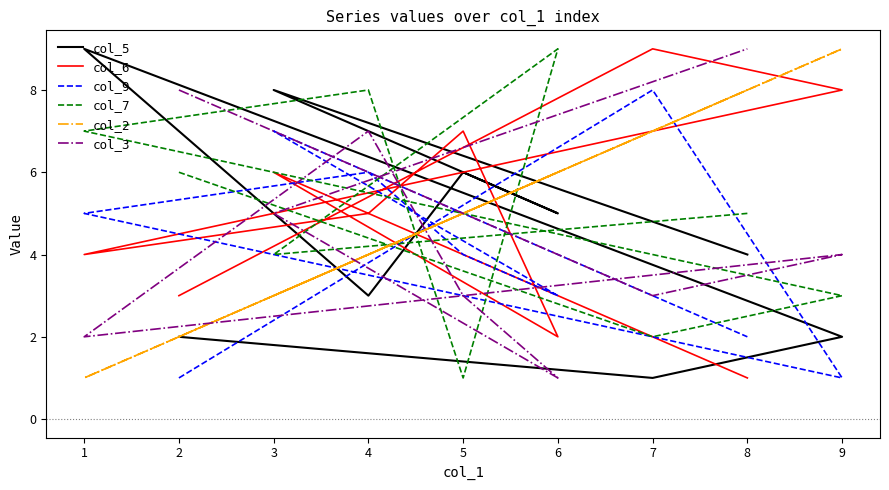

At which label is col_7 closest to 5?

8